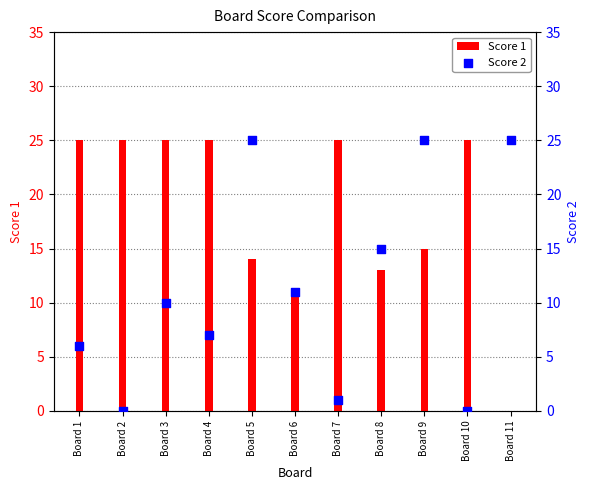

At which category is the sum across all series the highest?

Board 9